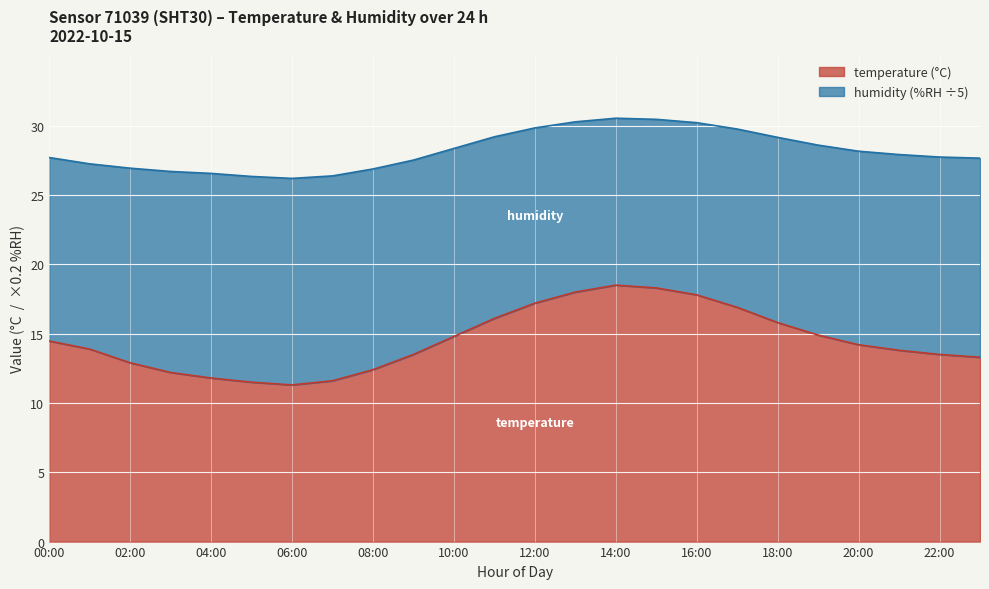

What is the difference between the second highest and second lowest values?

6.8